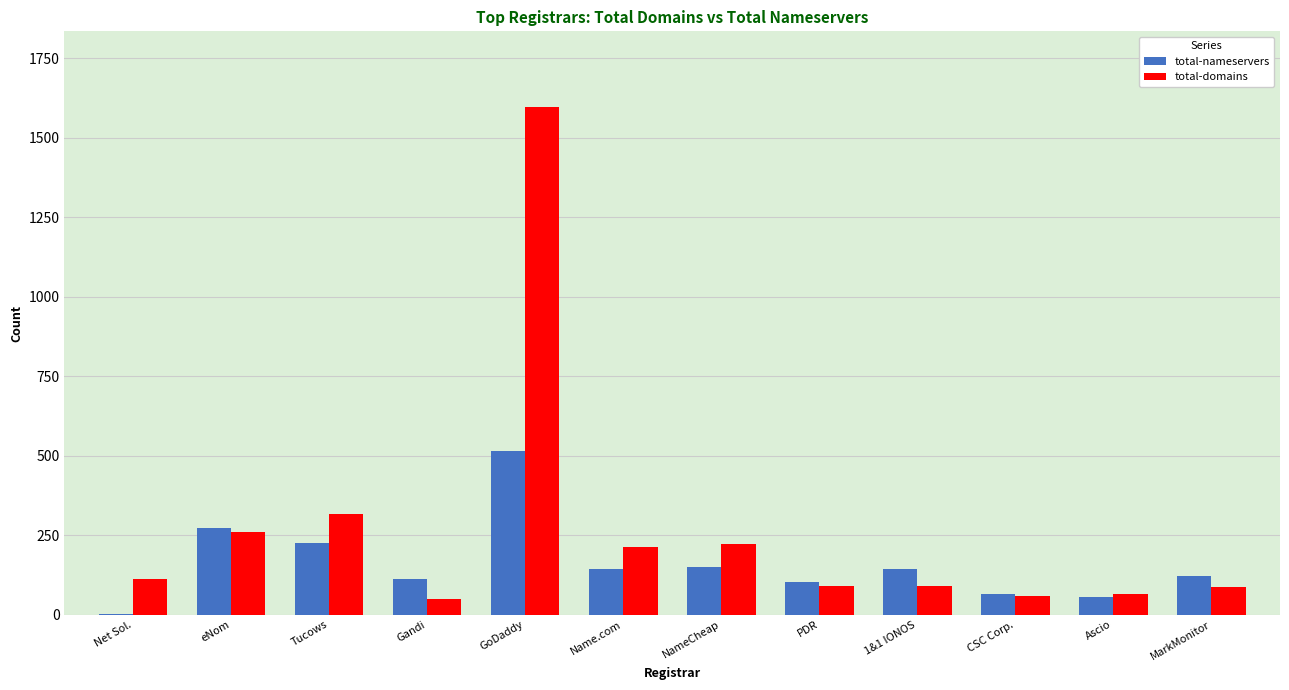

What is the average value of the total-nameservers series?

160